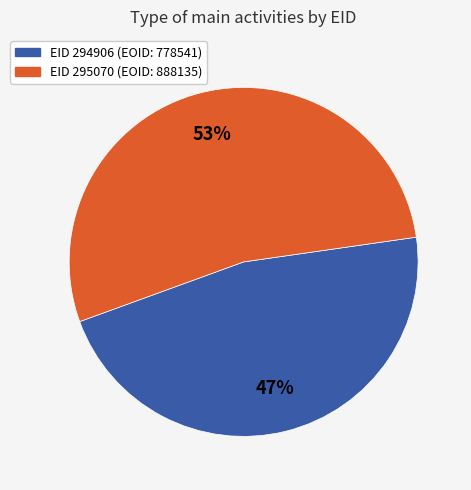

Does any single category account for the majority?

Yes